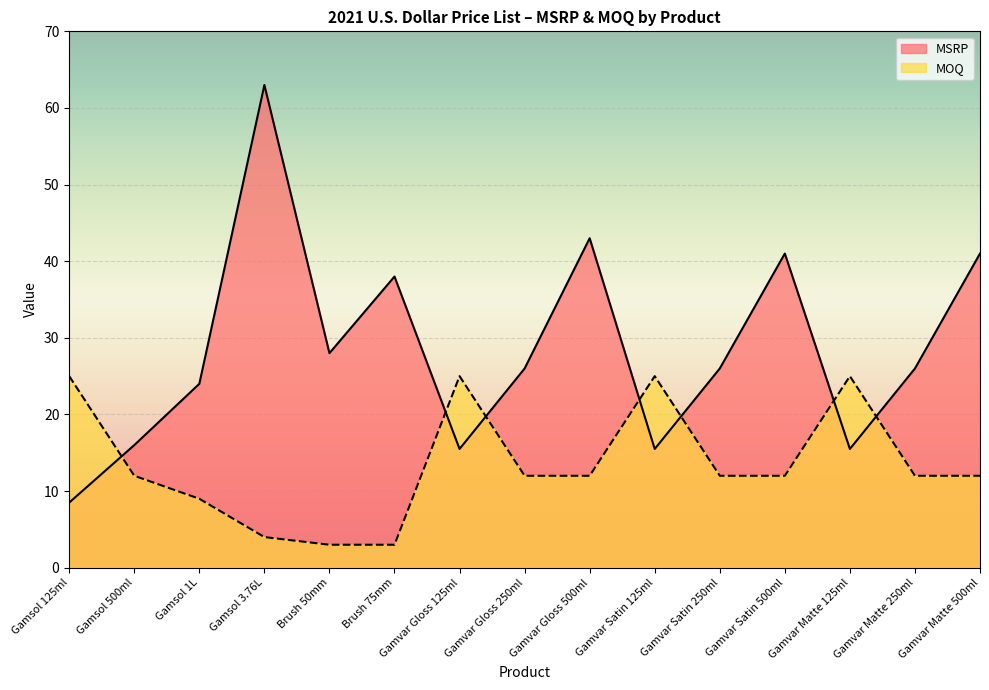

How many lines are shown in the chart?

2